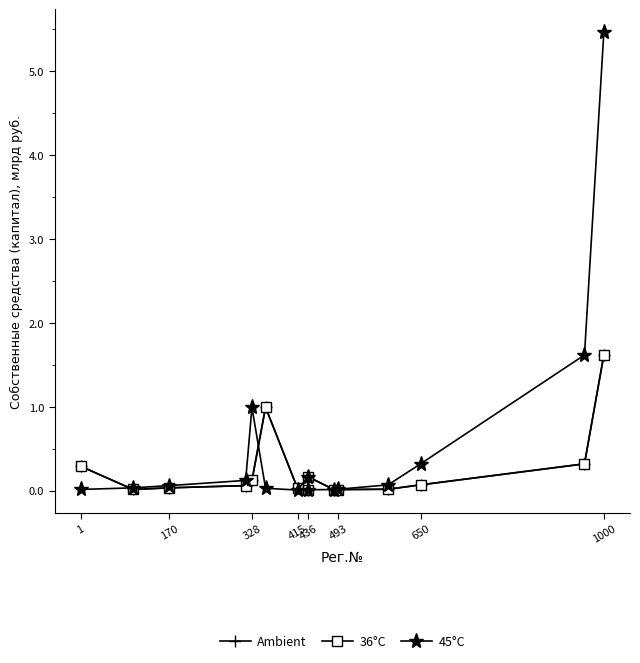

Is this an area chart (filled region under the line)?

No